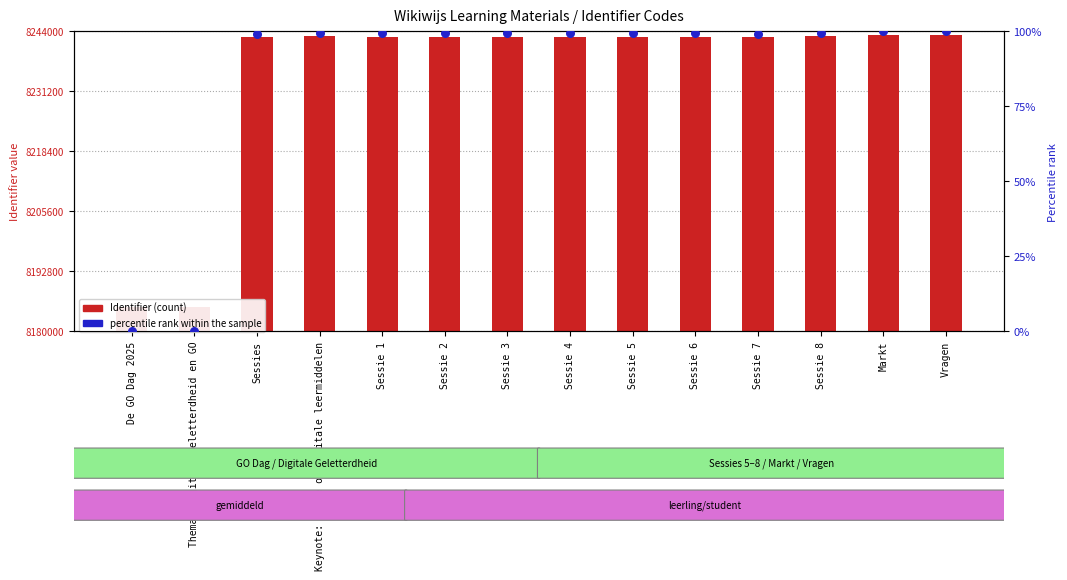

Which series has the largest total across all categories?

Identifier